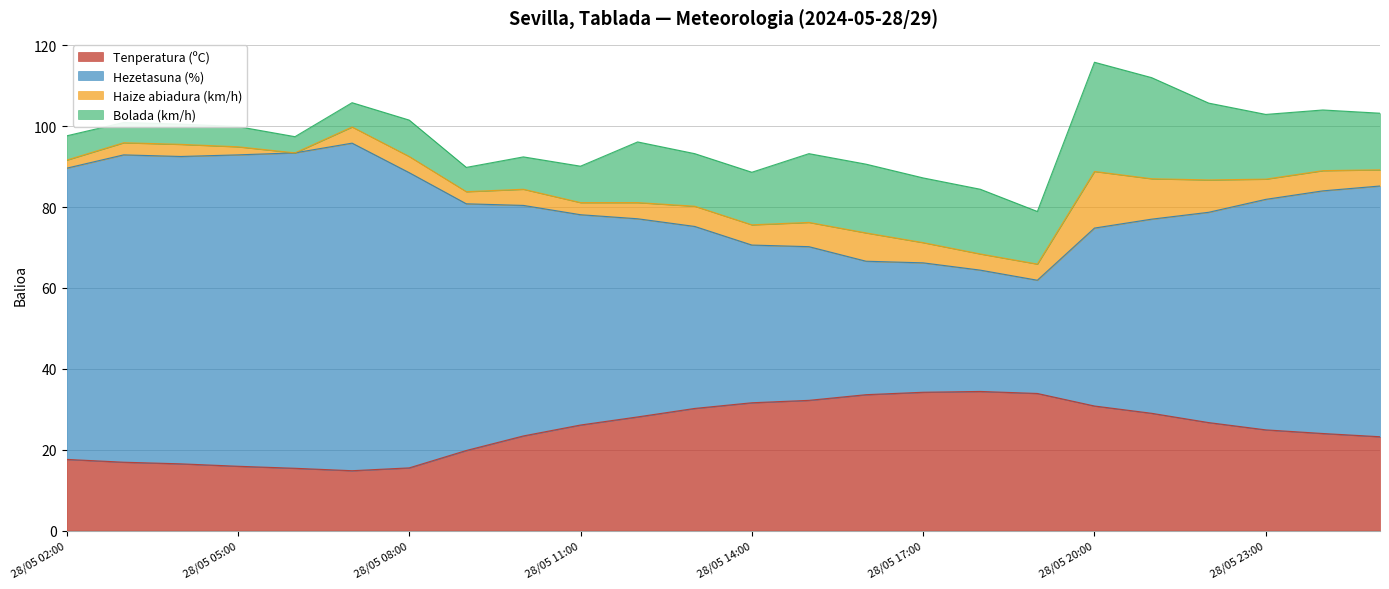

What is the label of the 8th point from the right?

28/05 18:00